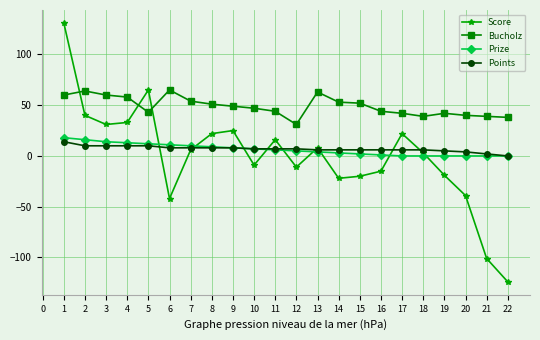

What are all the series names shown in the legend?

Score, Bucholz, Prize, Points